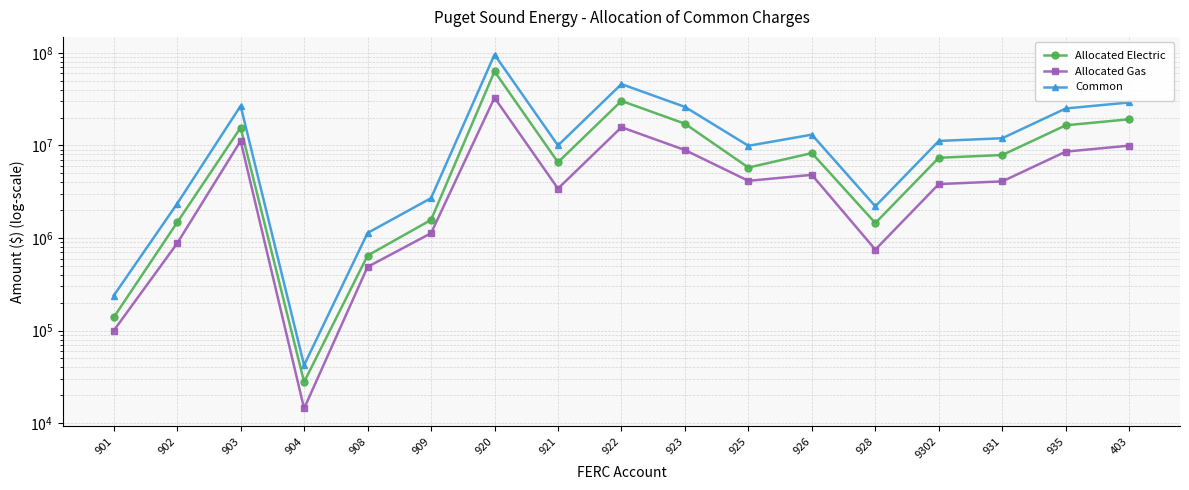

Reading right to left, extract all data points from this chart.

Allocated Electric: 403=19169936.0	935=16506400.9	931=7875734.3	9302=7359000.3	928=1450849.2	926=8264632.4	925=5767724.6	923=17166103.6	922=30268221.0	921=6581374.8	920=63083479.9	909=1568372.1	908=645796.0	904=27850.1	903=15570811.1	902=1471550.4	901=138667.1
Allocated Gas: 403=9952206.3	935=8569696.6	931=4089112.0	9302=3824077.3	928=749295.6	926=4811640.2	925=4144973.4	923=8916598.1	922=15729052.4	921=3418098.9	920=32768856.1	909=1127117.7	908=487339.7	904=14398.7	903=11189507.4	902=875601.1	901=99649.3
Common: 403=29122142.3	935=25076097.5	931=11964846.3	9302=11183077.6	928=2200144.7	926=13076272.7	925=9912698.0	923=26082701.7	922=45997273.4	921=9999473.7	920=95852336.0	909=2695489.8	908=1133135.7	904=42248.8	903=26760318.5	902=2347151.6	901=238316.4